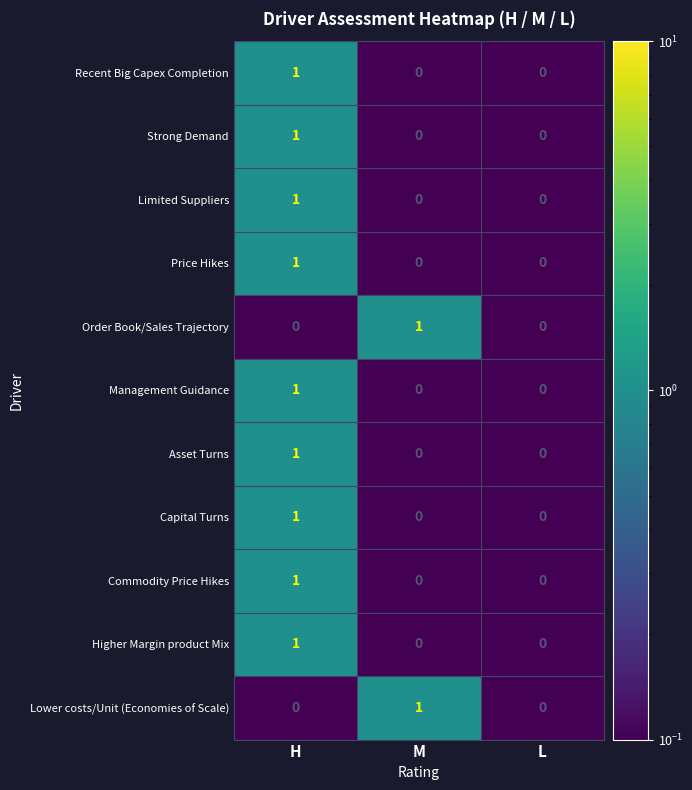

At which category is the sum across all series the highest?

H